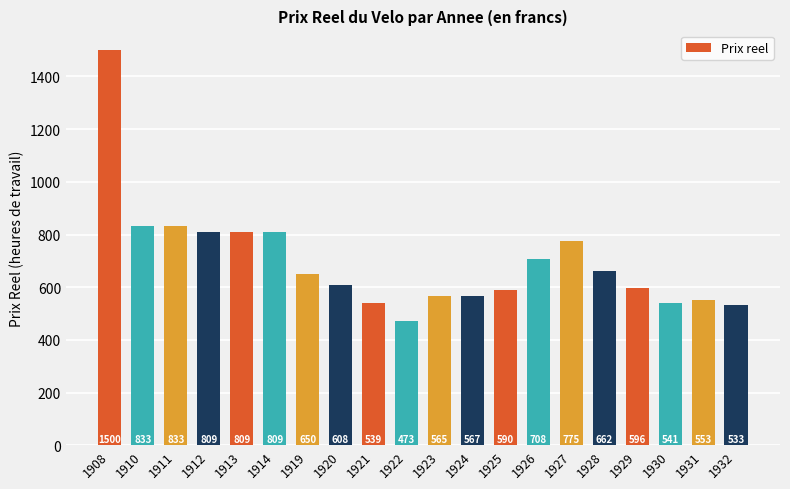

What is the greatest value displayed?

1500.0